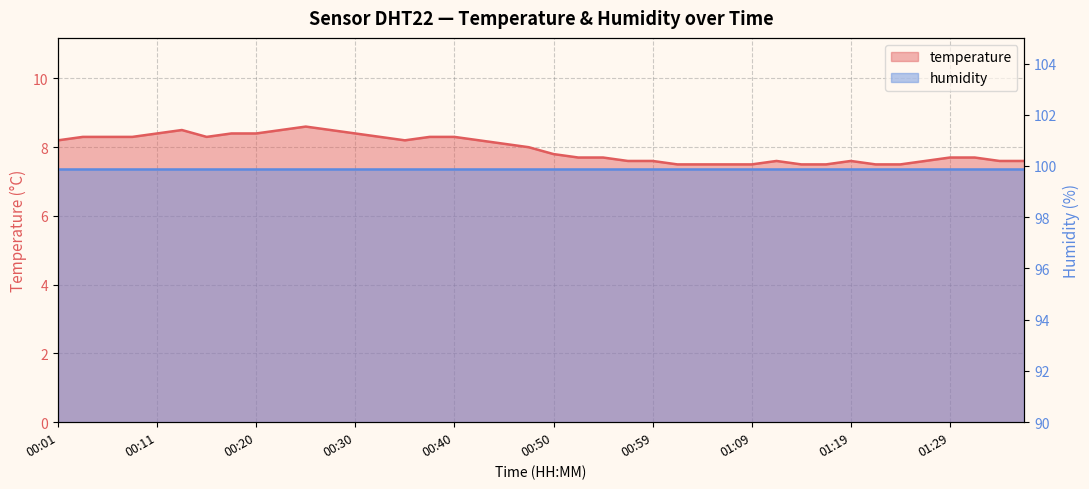

How many values exceed 8?

19